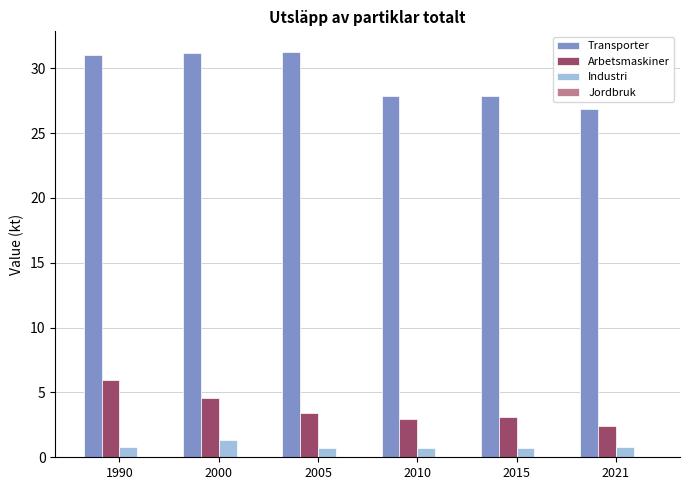

What value does the Industri series have at 2000?

1.3